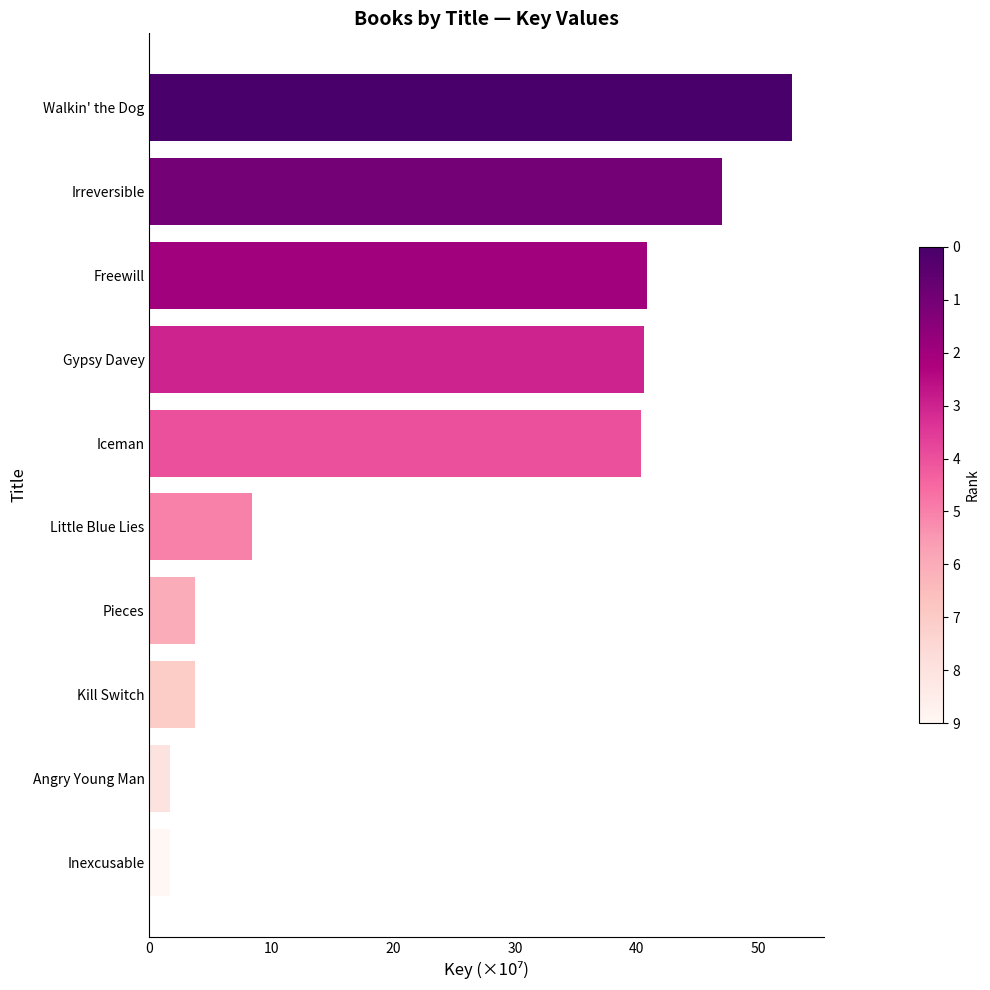

True or false: the data shows 3.8 at Pieces.

True